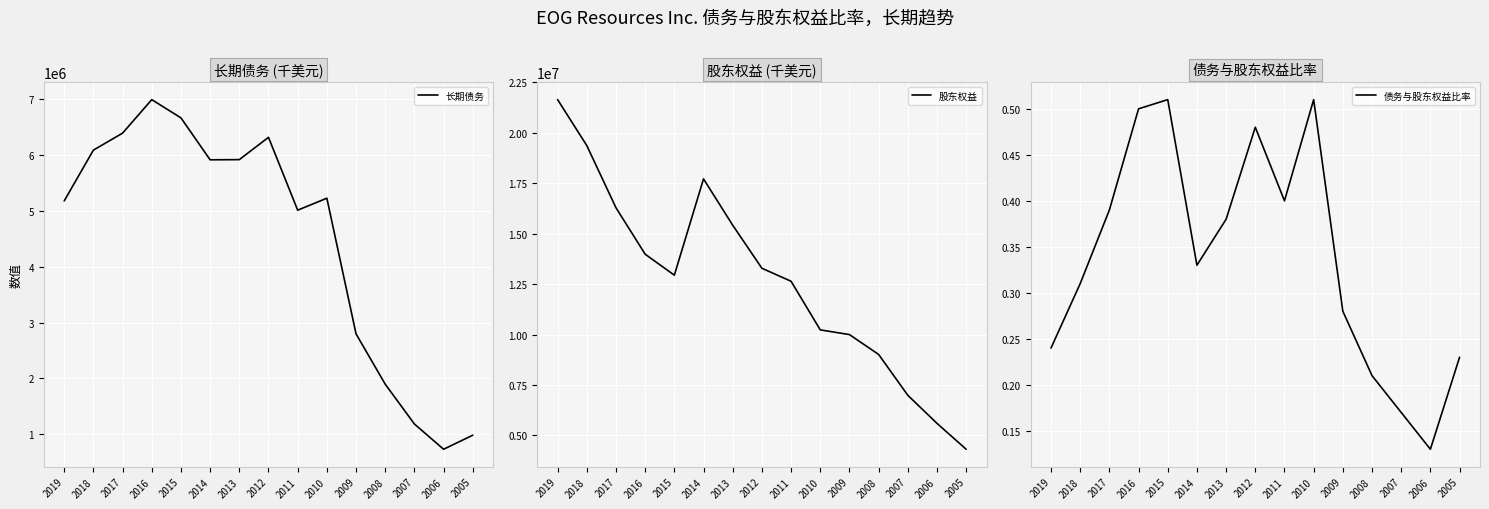

How many interior local peaks does the 债务与股东权益比率 series have?

3